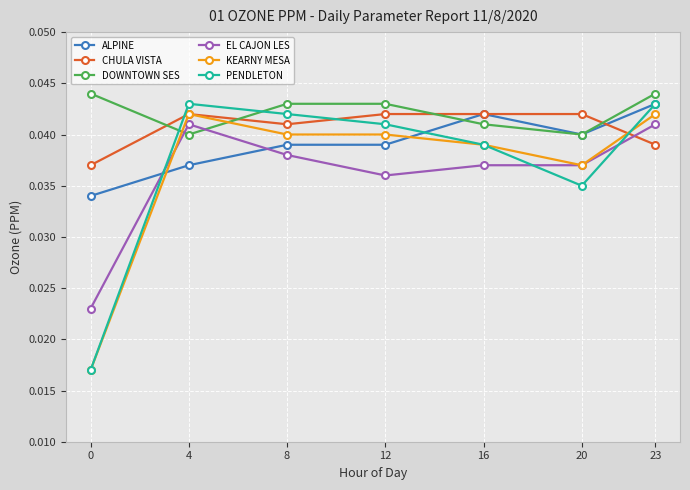

True or false: PENDLETON and KEARNY MESA intersect in this chart.

True